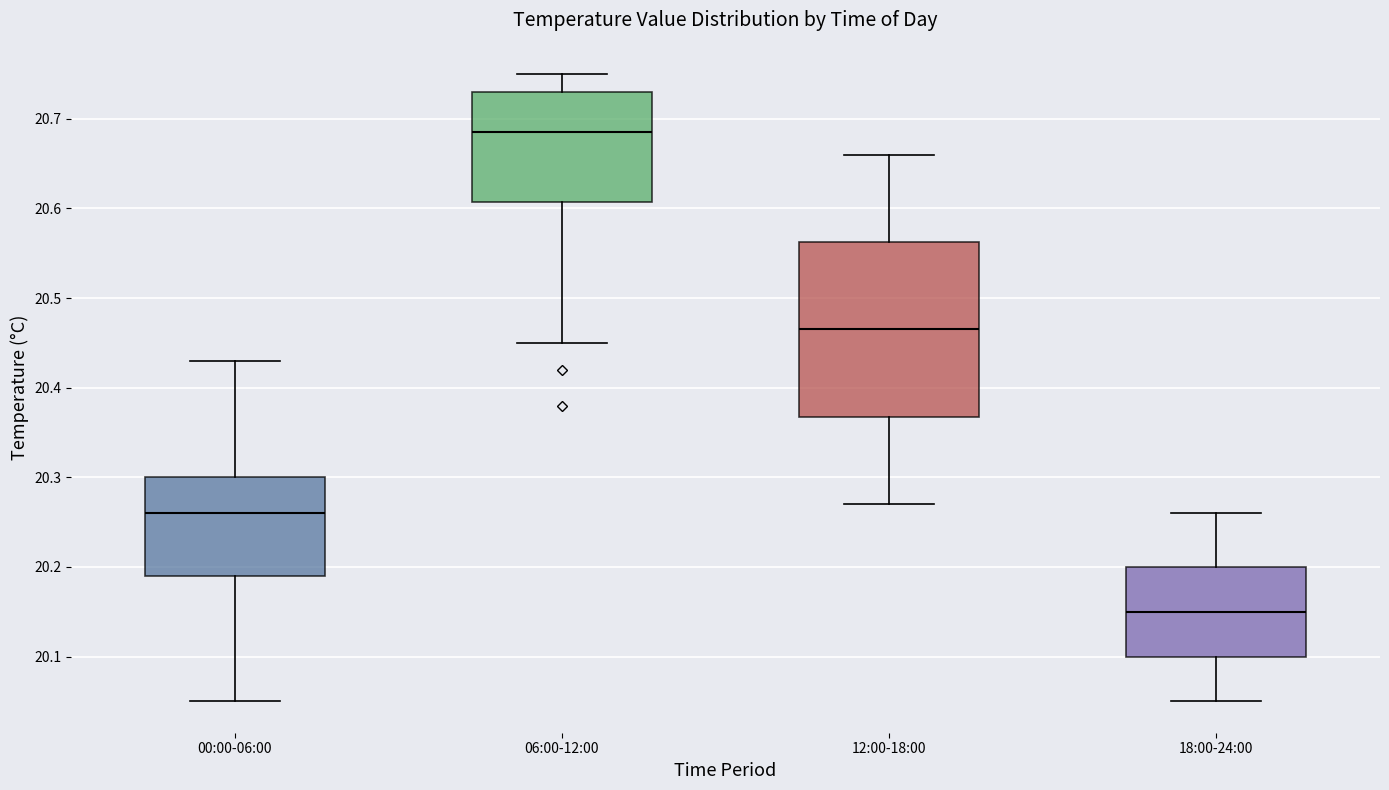

Reading left to right, read every box against the y-axis: the position of its median line, the range the box covers, and the ends of its whiskers. The values are not printed on the chart, so give them approximately, as read against the axis.

00:00-06:00: median 20.26, box 20.19 to 20.30, whiskers 20.05 to 20.43
06:00-12:00: median 20.69, box 20.61 to 20.73, whiskers 20.45 to 20.75
12:00-18:00: median 20.47, box 20.37 to 20.56, whiskers 20.27 to 20.66
18:00-24:00: median 20.15, box 20.10 to 20.20, whiskers 20.05 to 20.26